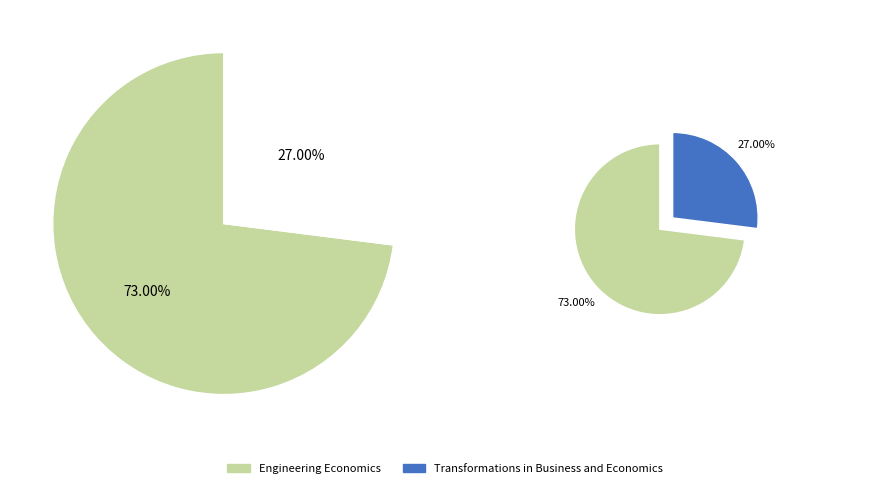

Is it true that Engineering Economics is 73% of the pie?

True